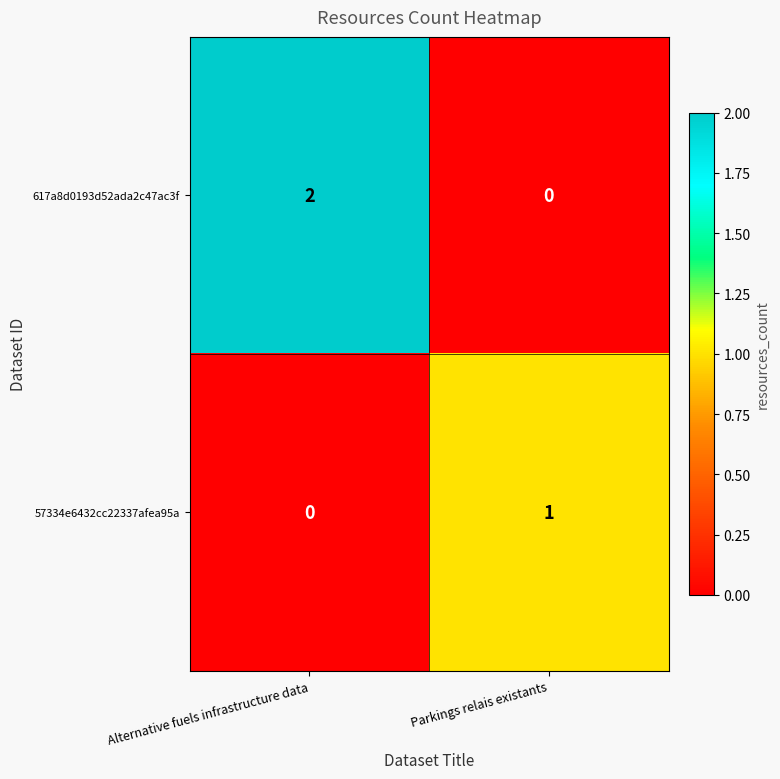

At which category is the sum across all series the highest?

Alternative fuels infrastructure data